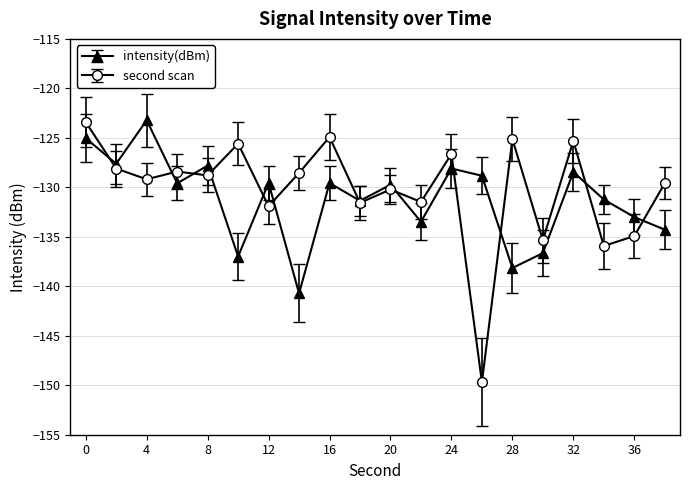

True or false: second scan has more than 2 interior local peaks.

True